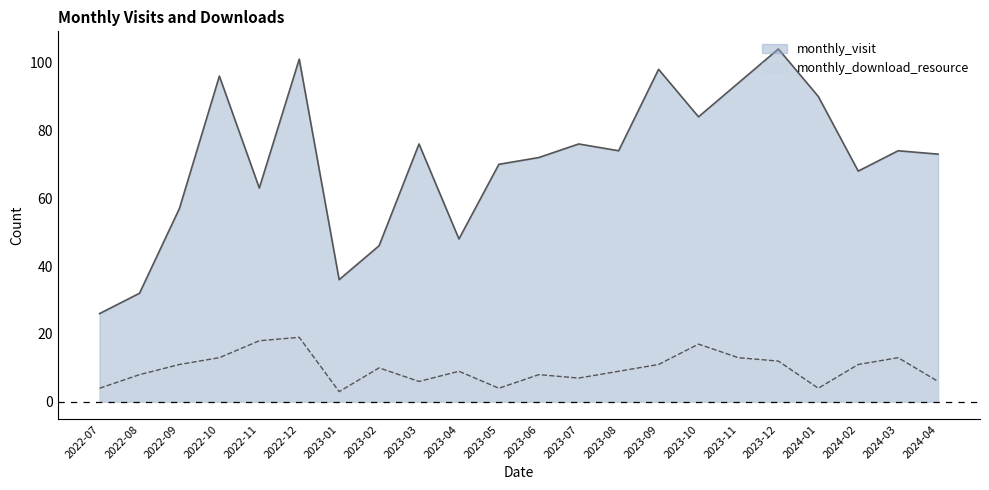

True or false: monthly_download_resource and monthly_visit cross at least once.

False